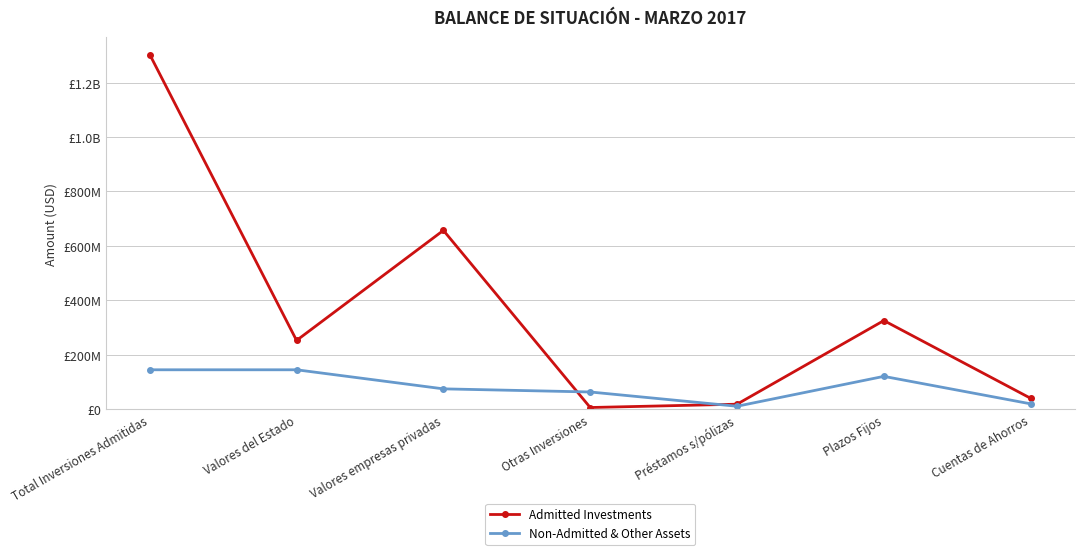

What is the smallest value displayed?

6811601.2